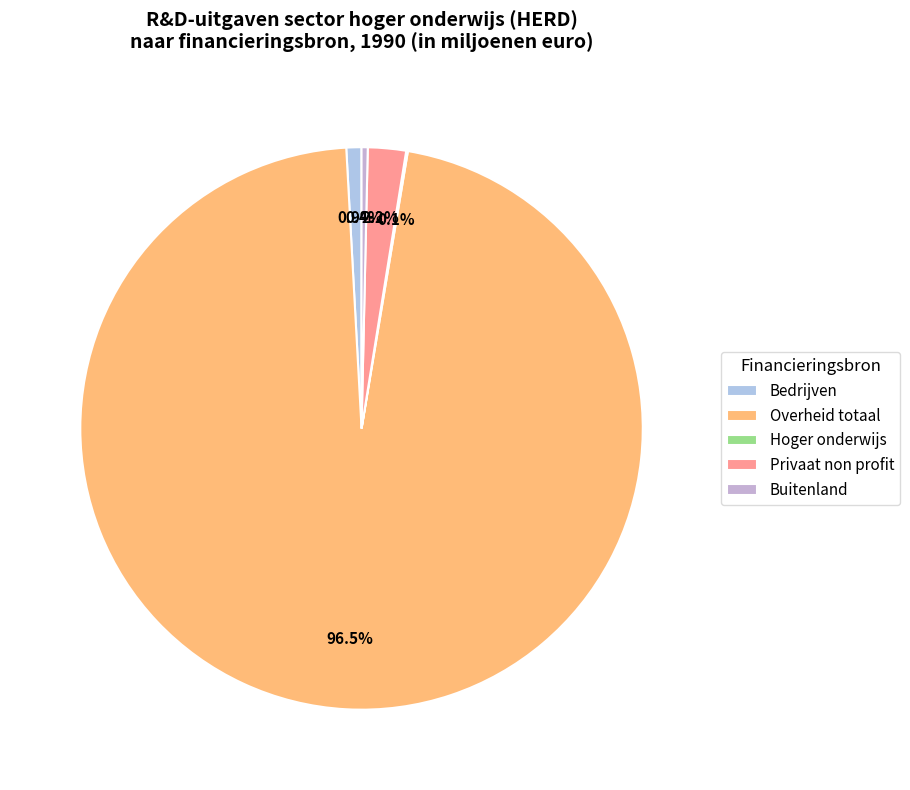

To the nearest percent, what percentage of the pie is Bedrijven?

1%